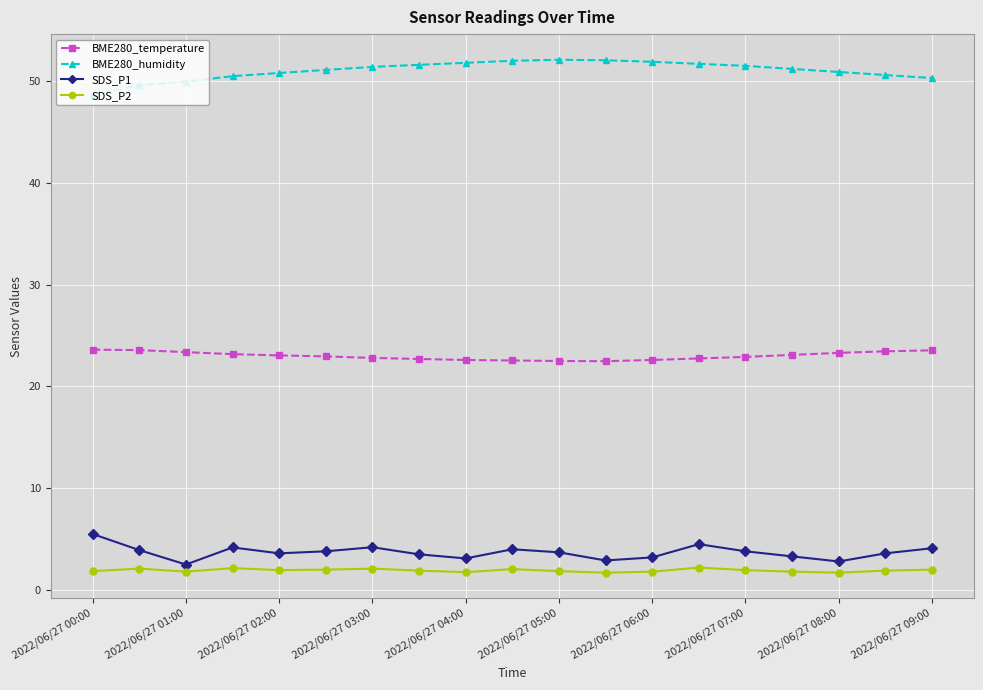

Which series has the largest total across all categories?

BME280_humidity